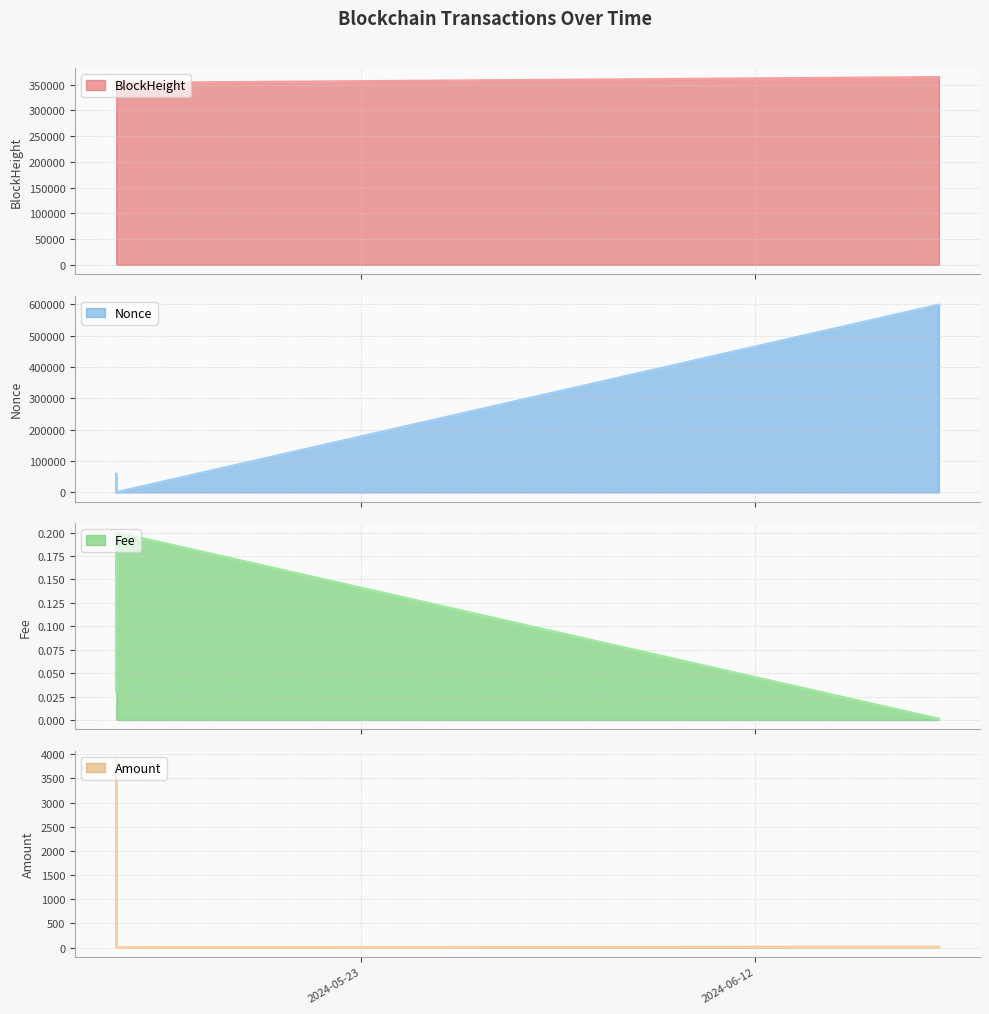

What is the sum of the BlockHeight values at 2024-05-10 13:45:00 and 2024-06-21 08:12:00?

716987.0